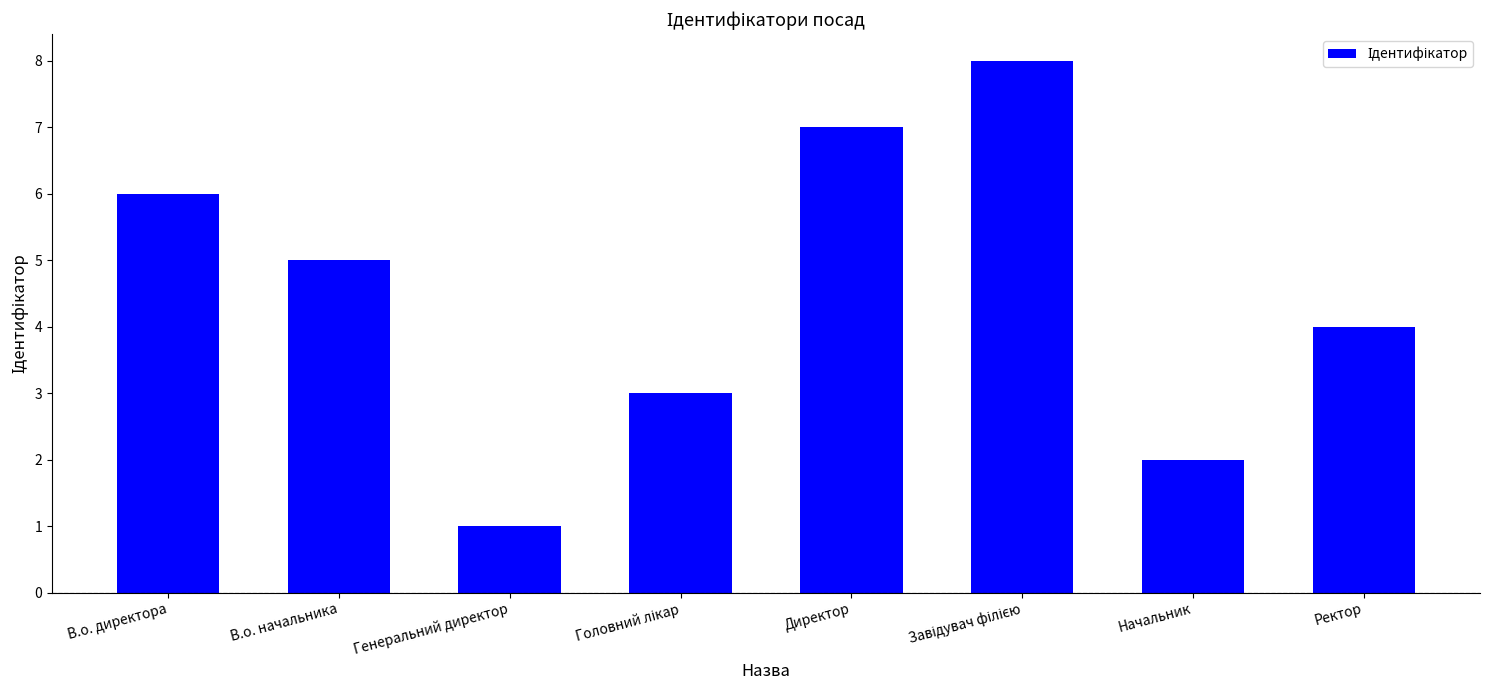

At which label is the value closest to 4?

Ректор